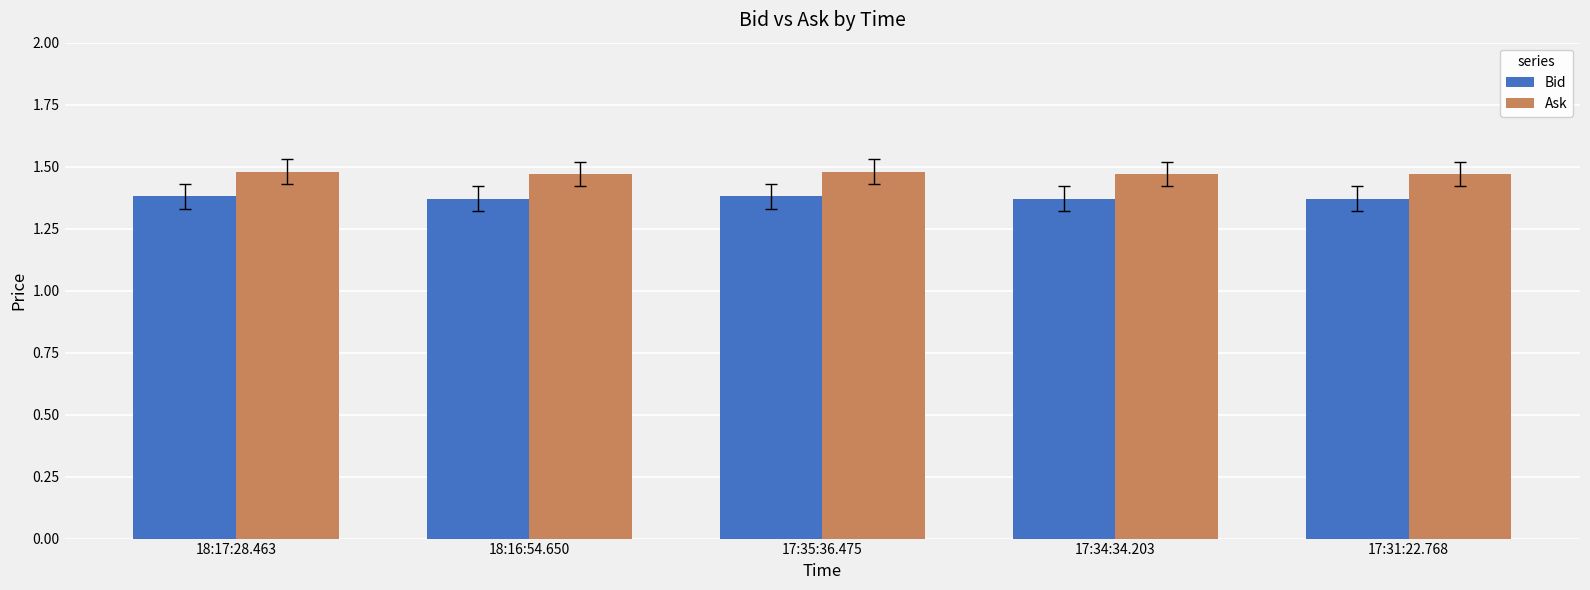

At 18:17:28.463, list the series in order from largest to smallest.

Ask, Bid